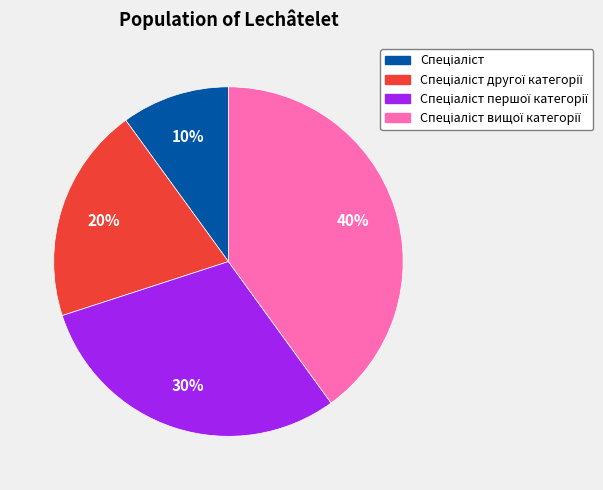

Does any single category account for the majority?

No